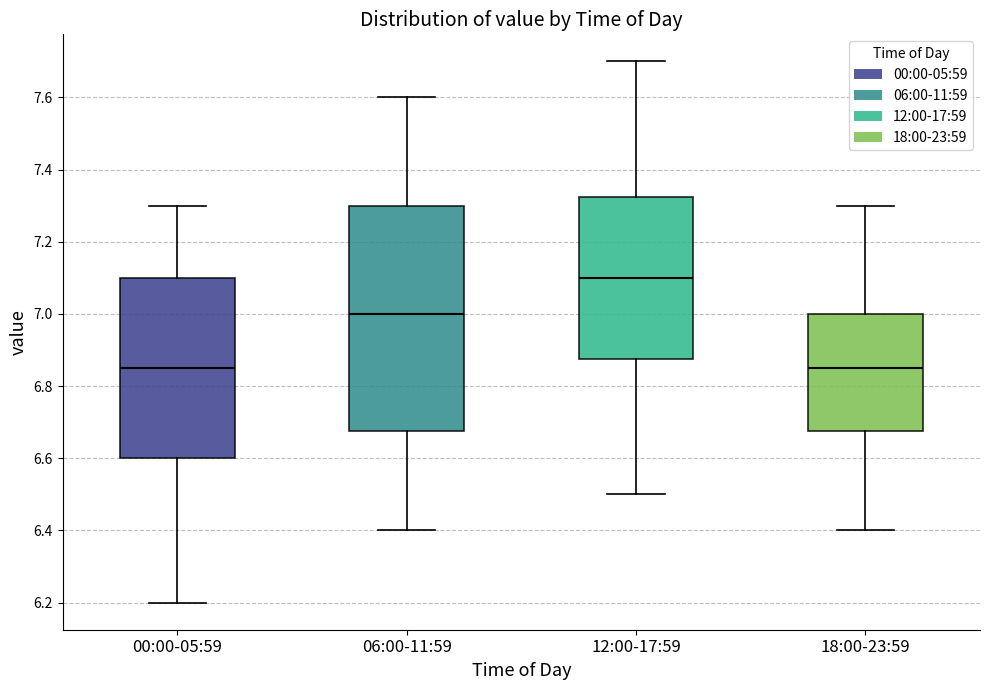

Reading left to right, read every box against the y-axis: the position of its median line, the range the box covers, and the ends of its whiskers. The values are not printed on the chart, so give them approximately, as read against the axis.

00:00-05:59: median 6.86, box 6.60 to 7.10, whiskers 6.20 to 7.30
06:00-11:59: median 7.00, box 6.68 to 7.30, whiskers 6.40 to 7.60
12:00-17:59: median 7.10, box 6.88 to 7.32, whiskers 6.50 to 7.70
18:00-23:59: median 6.86, box 6.68 to 7.00, whiskers 6.40 to 7.30